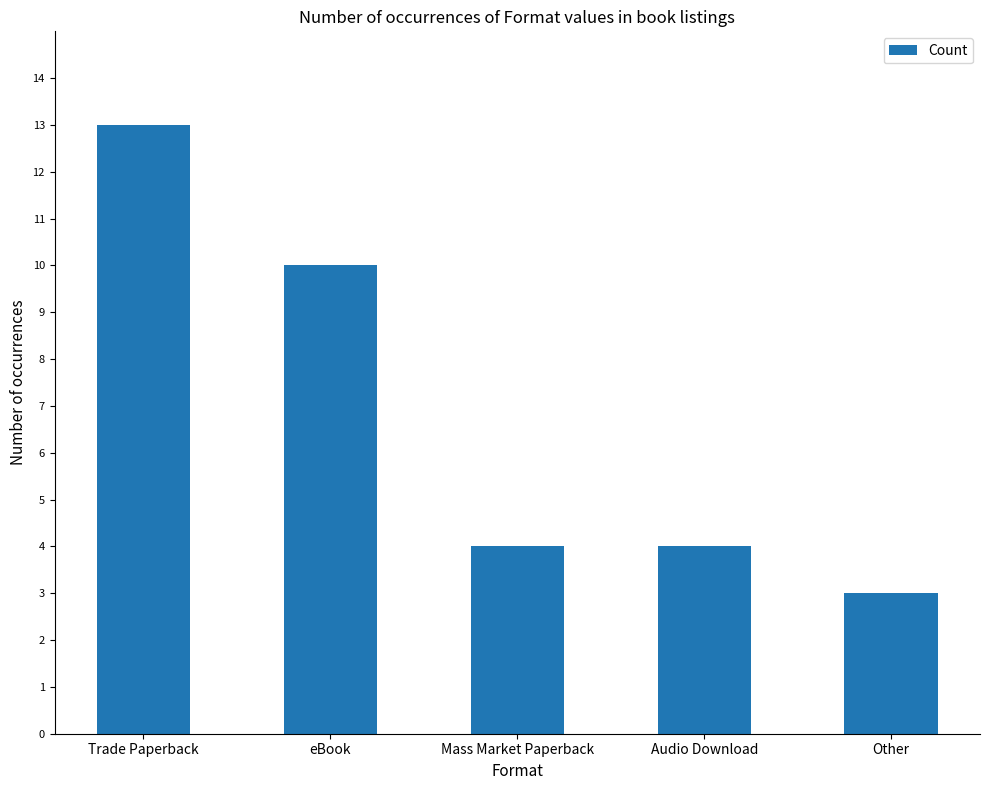

What is the label of the 5th bar from the left?

Other